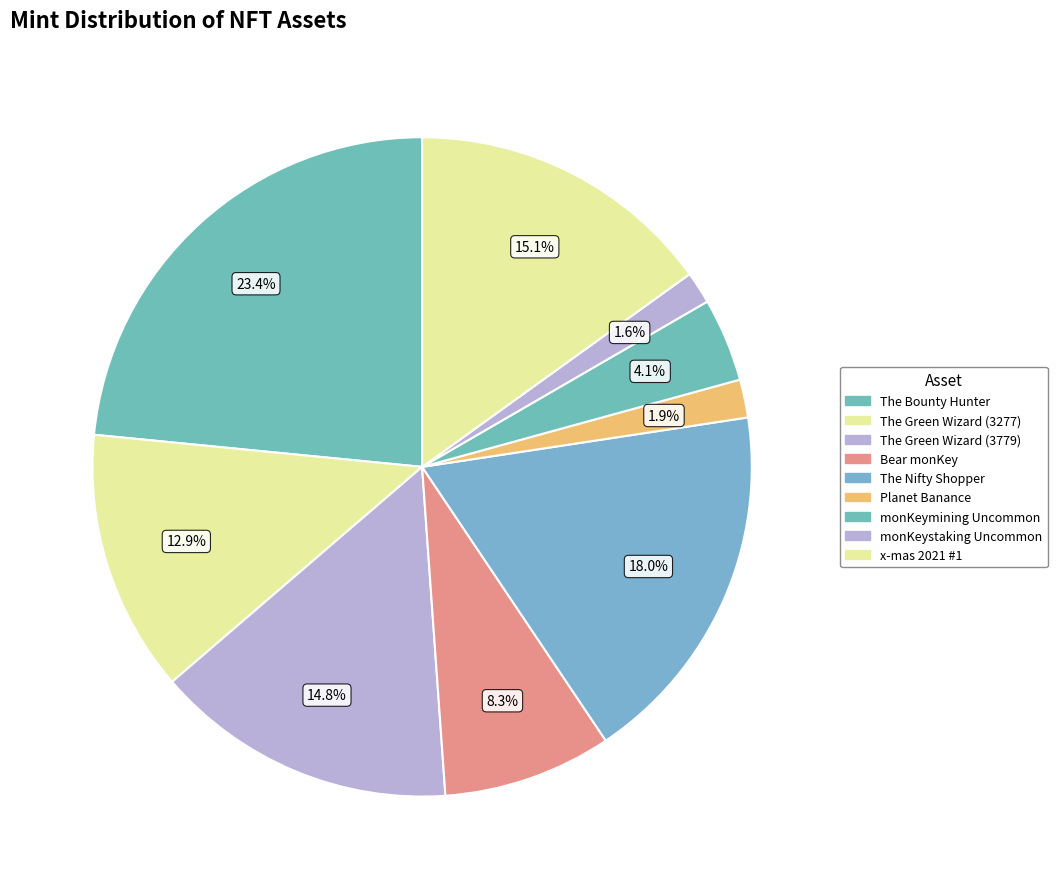

To the nearest percent, what is the combined percentage of Planet Banance and x-mas 2021 #1?

17%